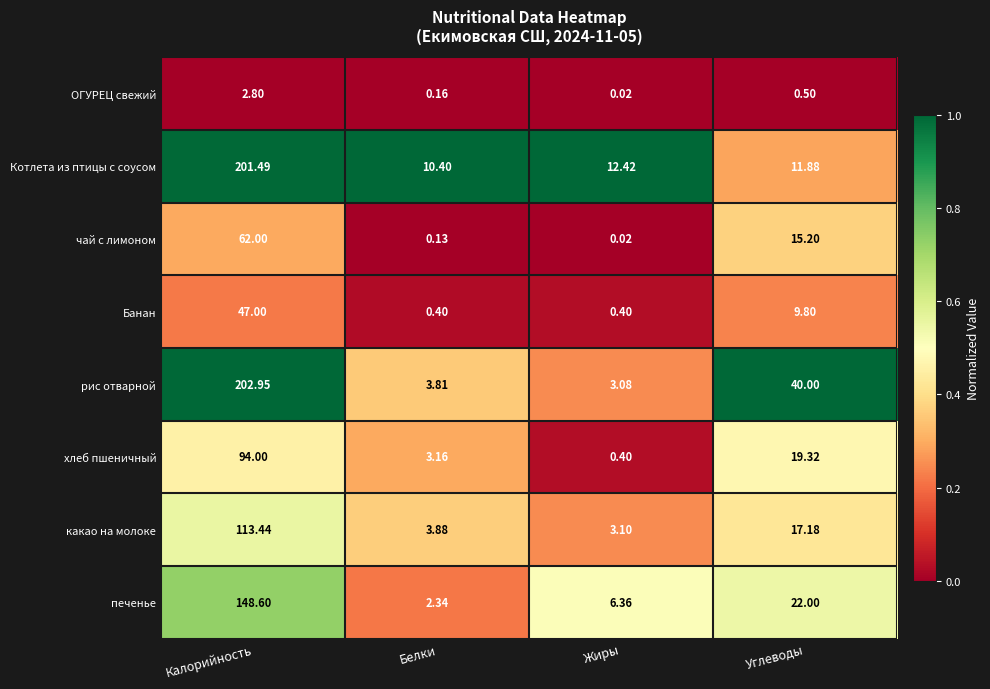

At which label does хлеб пшеничный reach its peak?

Калорийность